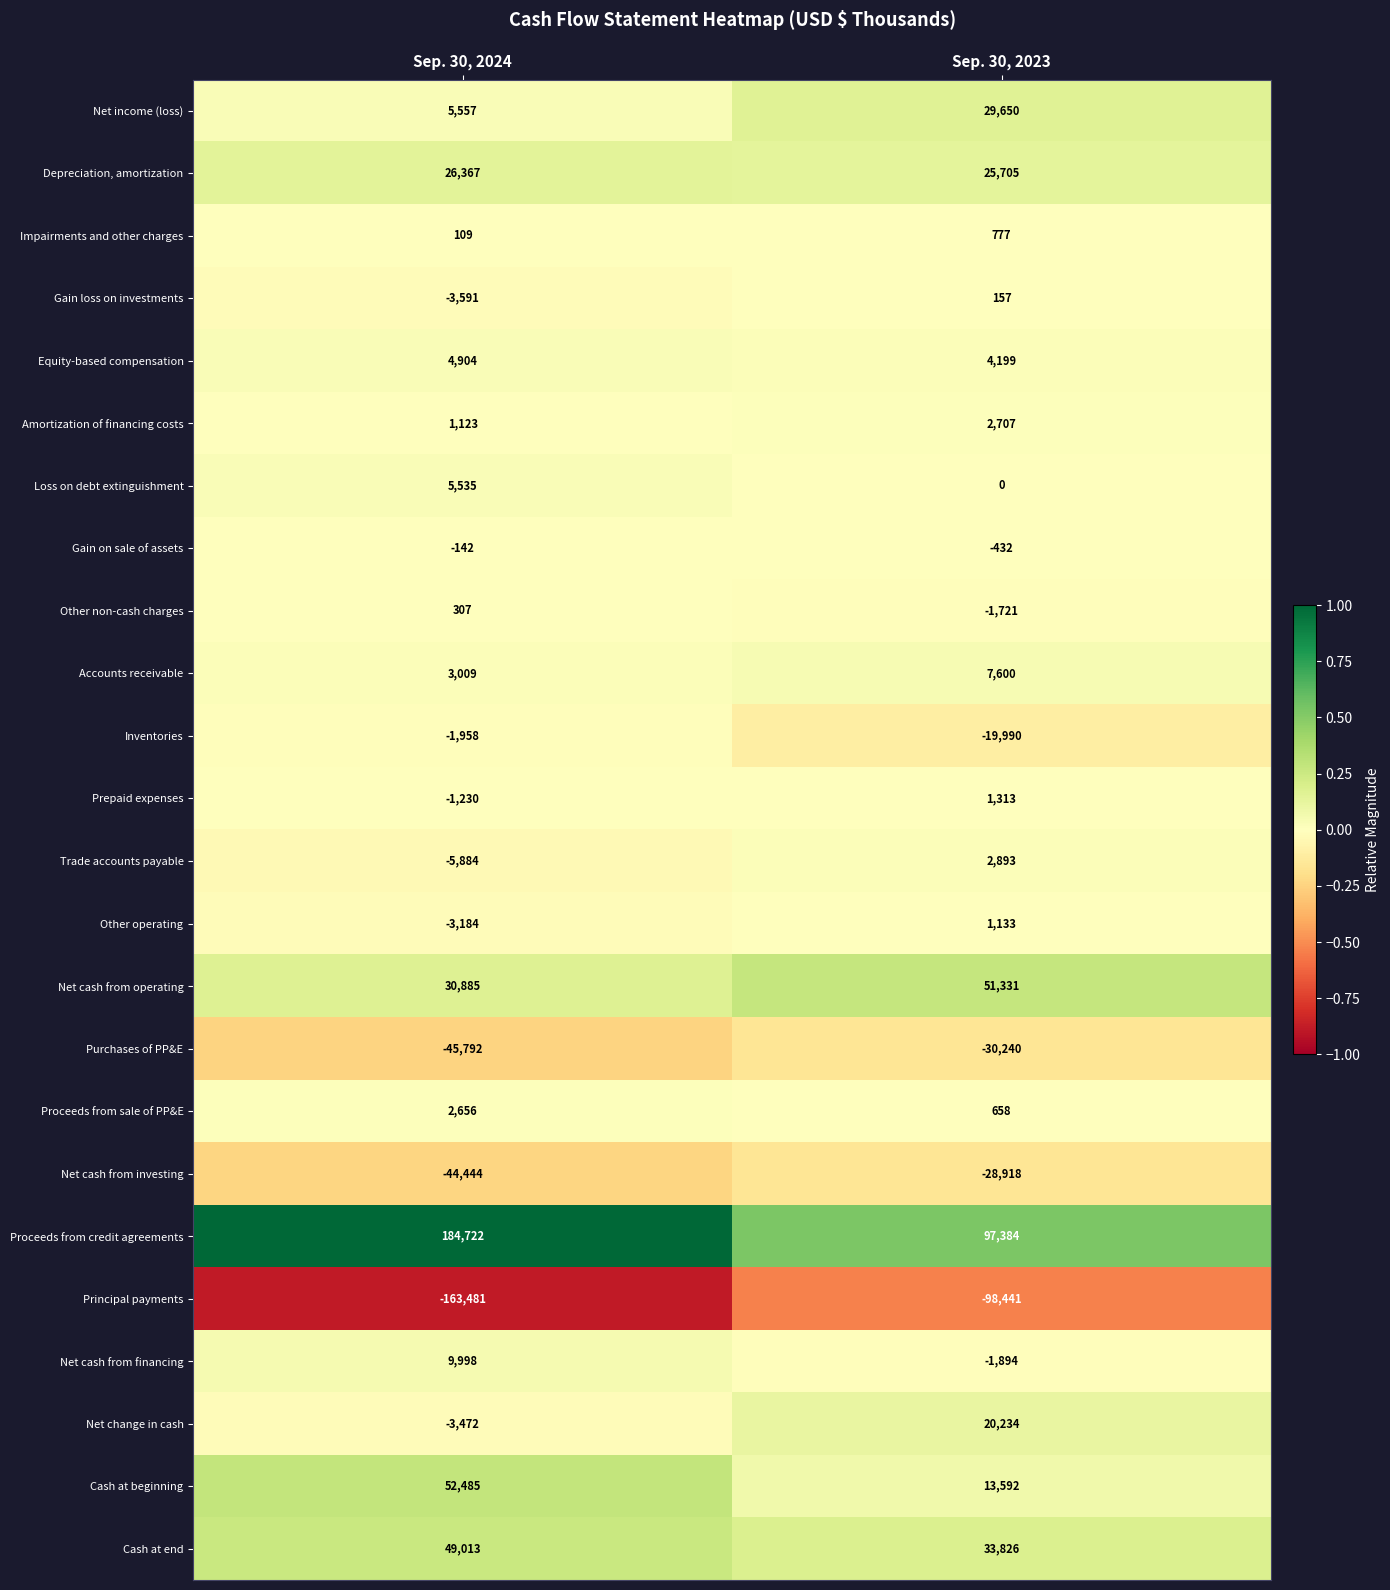

What is the minimum value shown in the chart?

-163481